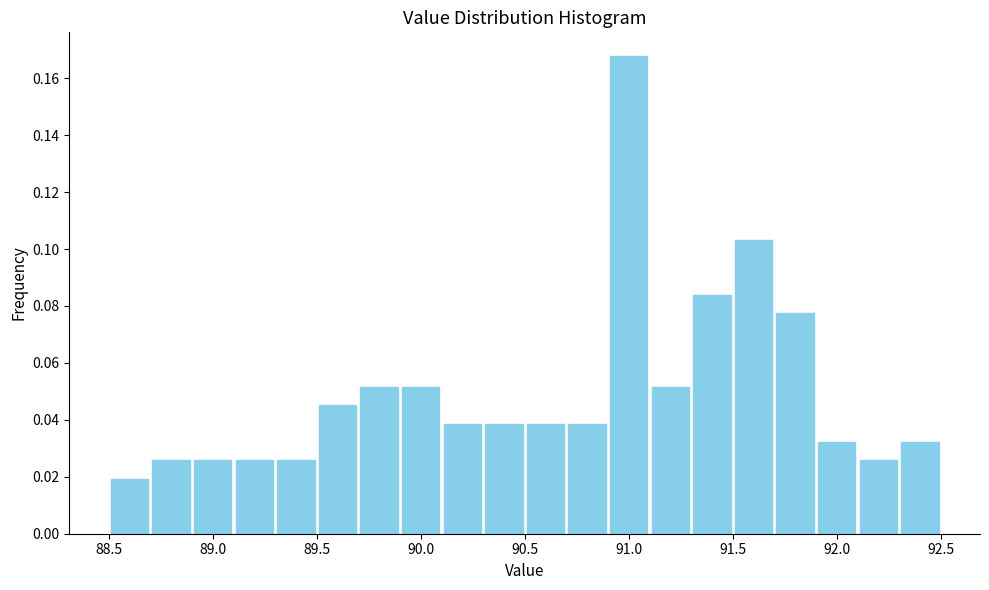

Reading left to right, list every bar in this chart as the range it spans on the x-axis followed by its height. The values are not printed on the chart, so give them approximately, as read against the axis.

88.5 to 88.7: 0.020
88.7 to 88.9: 0.026
88.9 to 89.1: 0.026
89.1 to 89.3: 0.026
89.3 to 89.5: 0.026
89.5 to 89.7: 0.046
89.7 to 89.9: 0.052
89.9 to 90.1: 0.052
90.1 to 90.3: 0.038
90.3 to 90.5: 0.038
90.5 to 90.7: 0.038
90.7 to 90.9: 0.038
90.9 to 91.1: 0.168
91.1 to 91.3: 0.052
91.3 to 91.5: 0.084
91.5 to 91.7: 0.104
91.7 to 91.9: 0.078
91.9 to 92.1: 0.032
92.1 to 92.3: 0.026
92.3 to 92.5: 0.032